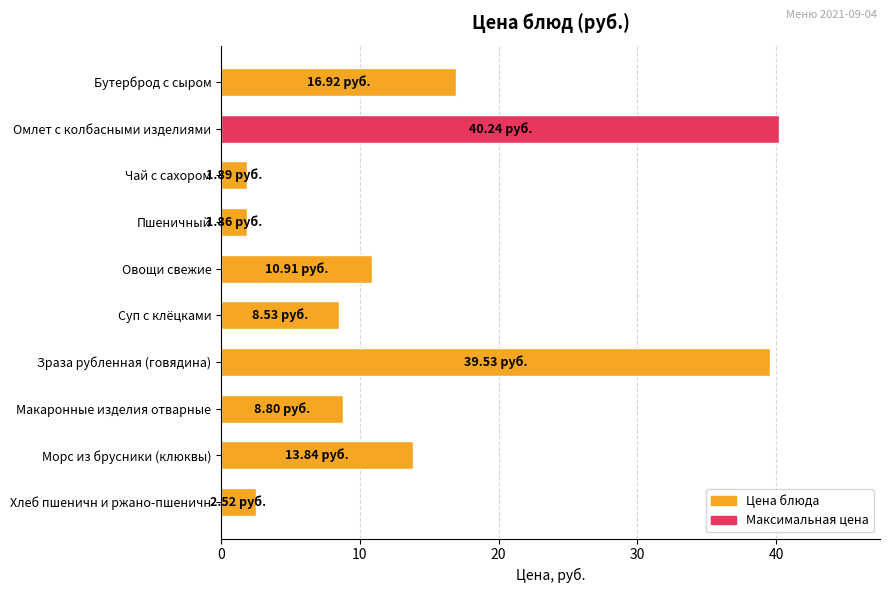

How many distinct data groups are displayed?

1